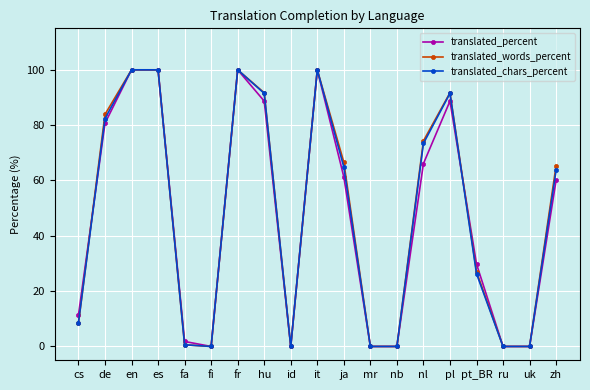

Is it true that translated_chars_percent equals 49.8 at pl?

False